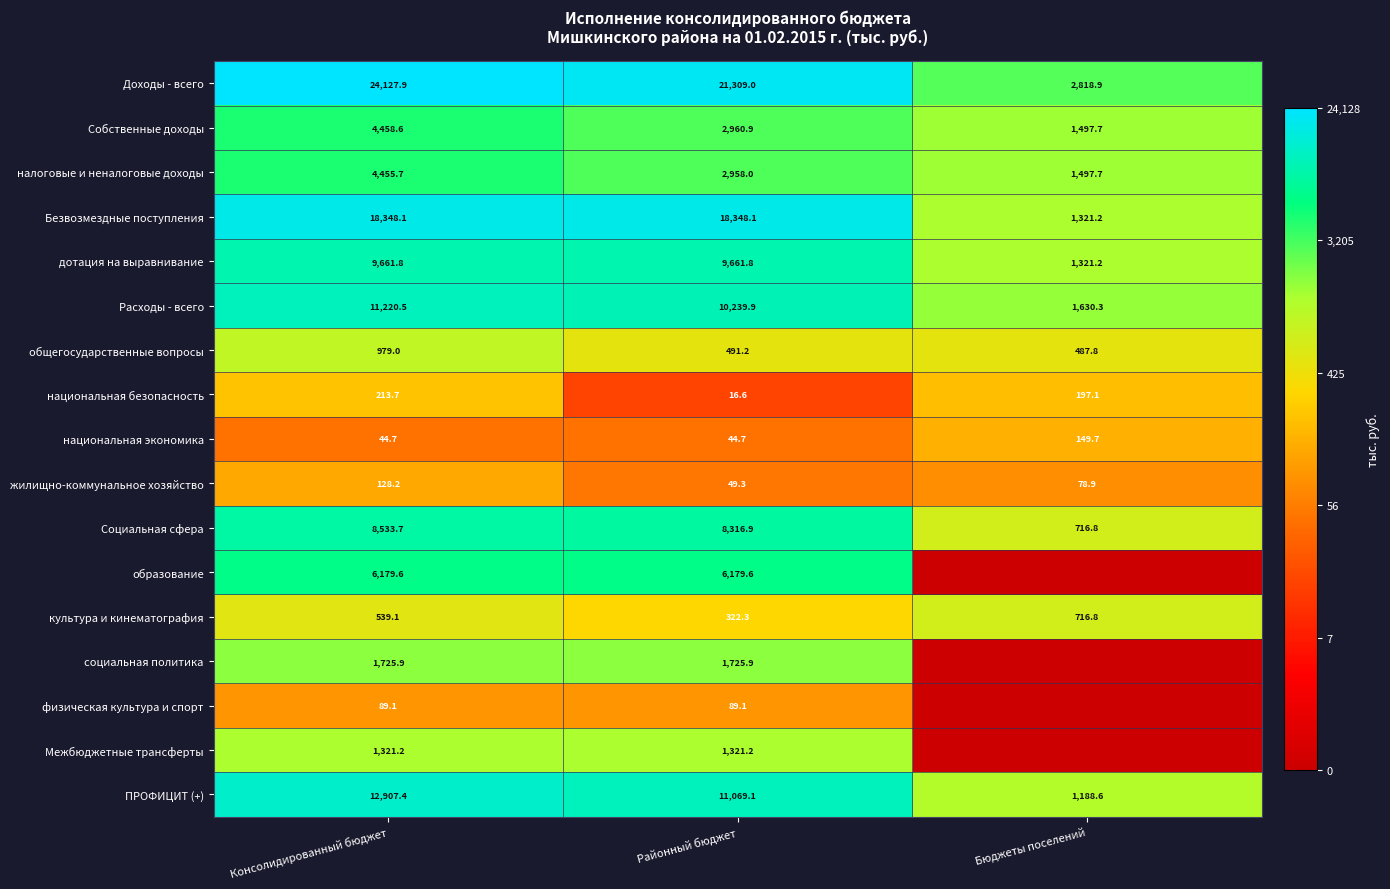

At which label is Социальная сфера closest to 4625?

Районный бюджет